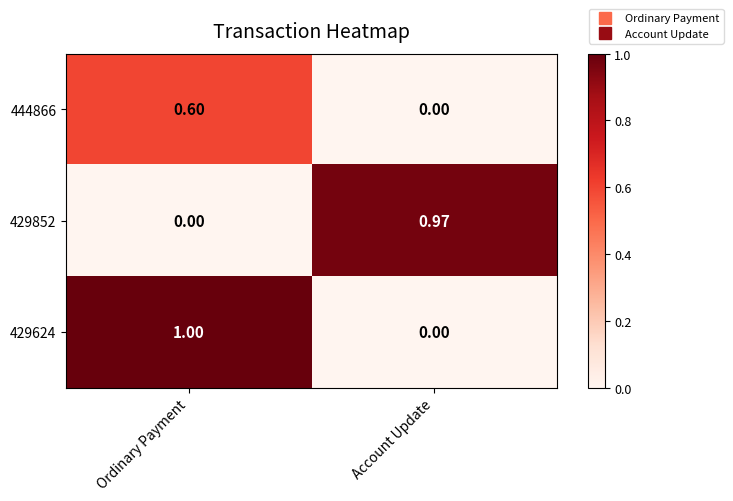

At which category is the sum across all series the highest?

Ordinary Payment